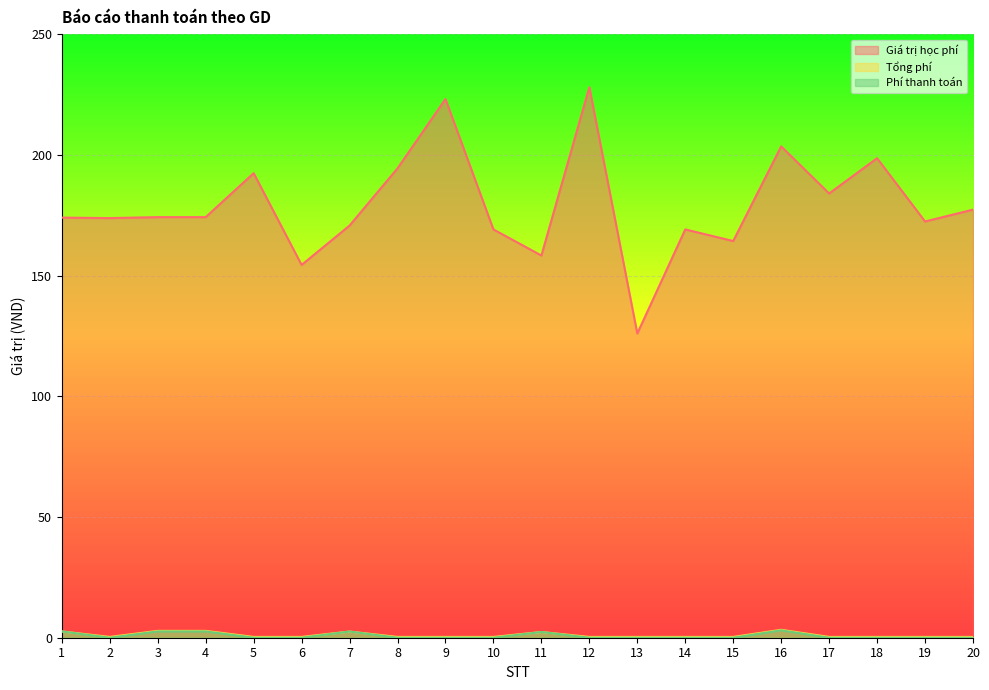

How many values in the Giá trị học phí series are below 1742000?

10